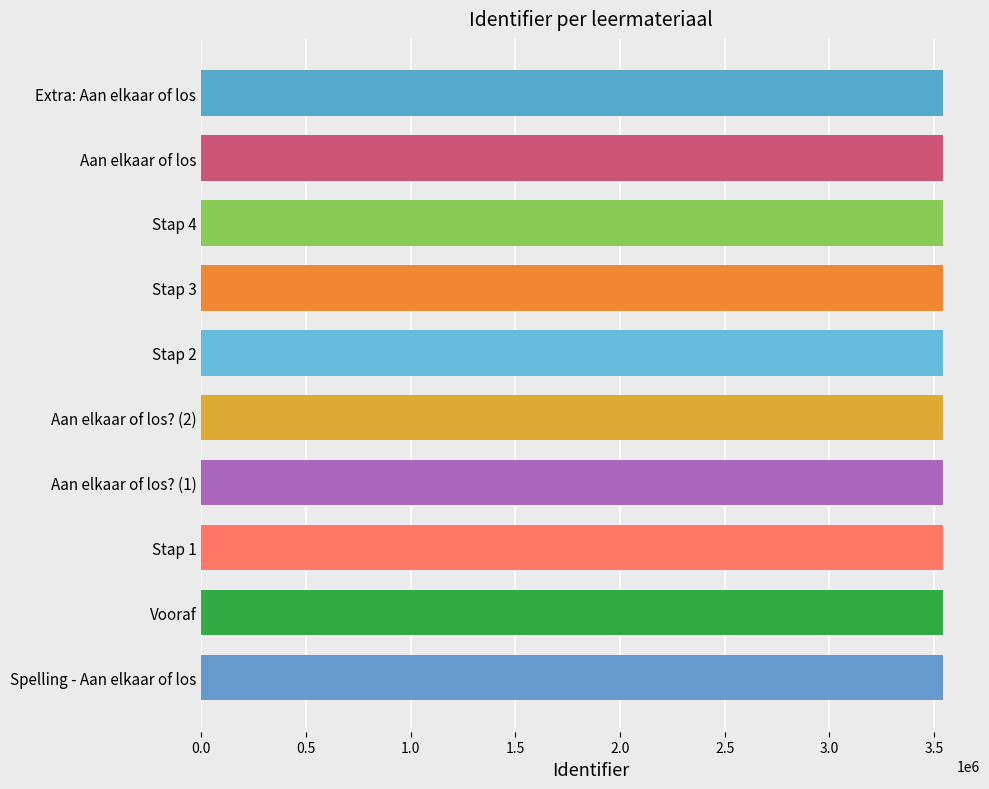

How many data points does each series have?

10